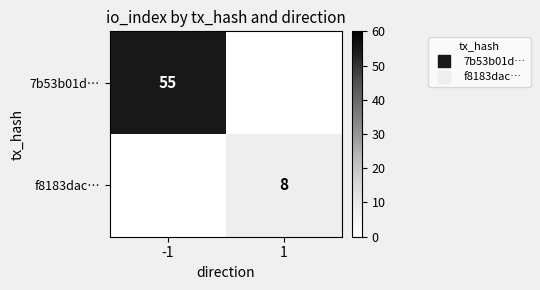

What is the total value across all series at 1?

8